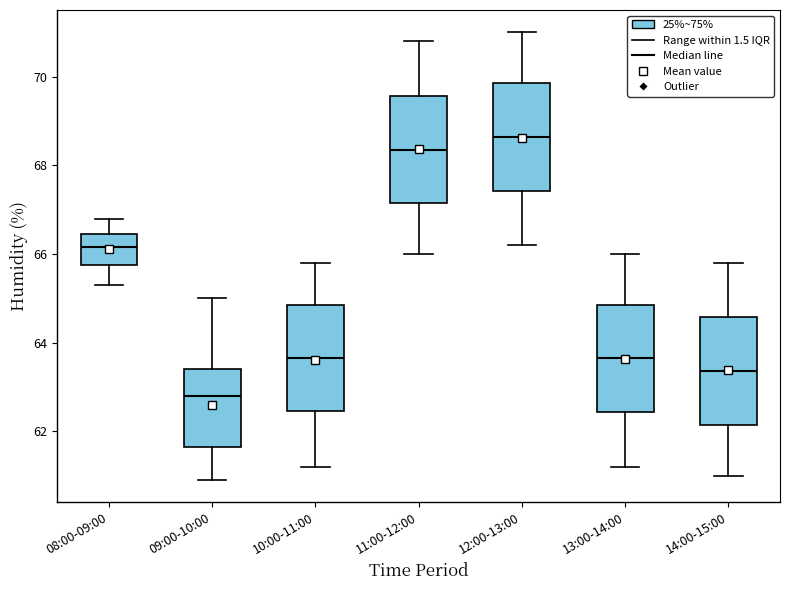

Which box's median line is the highest?

12:00-13:00